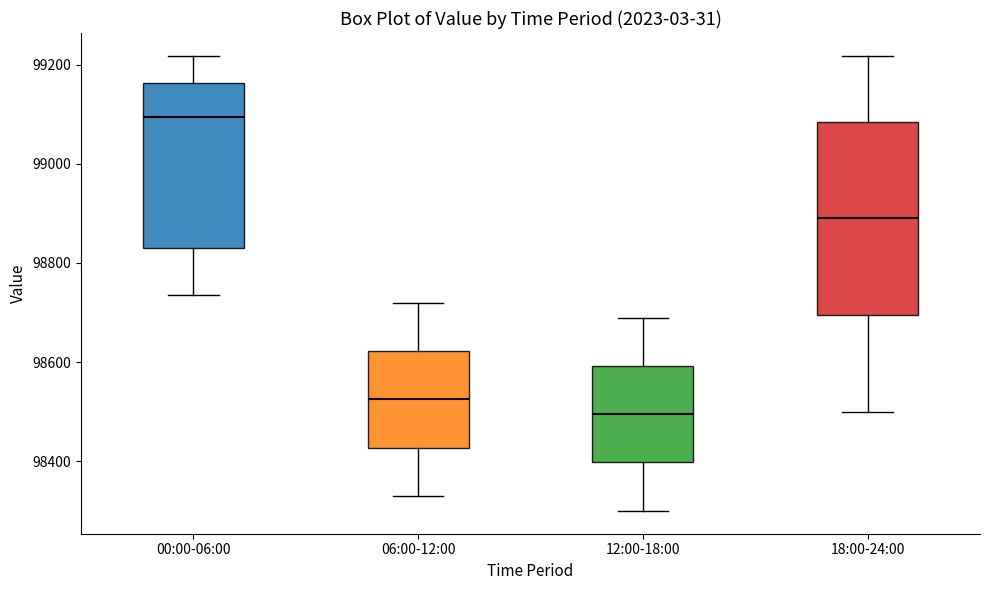

Reading left to right, transcribe this box plot: for each box, give where its median line is, the range the box spans, and where its two whiskers end, as read against the y-axis. The values are not printed on the chart, so give them approximately, as read against the axis.

00:00-06:00: median 99100, box 98840 to 99160, whiskers 98740 to 99220
06:00-12:00: median 98520, box 98420 to 98620, whiskers 98340 to 98720
12:00-18:00: median 98500, box 98400 to 98600, whiskers 98300 to 98700
18:00-24:00: median 98900, box 98700 to 99080, whiskers 98500 to 99220